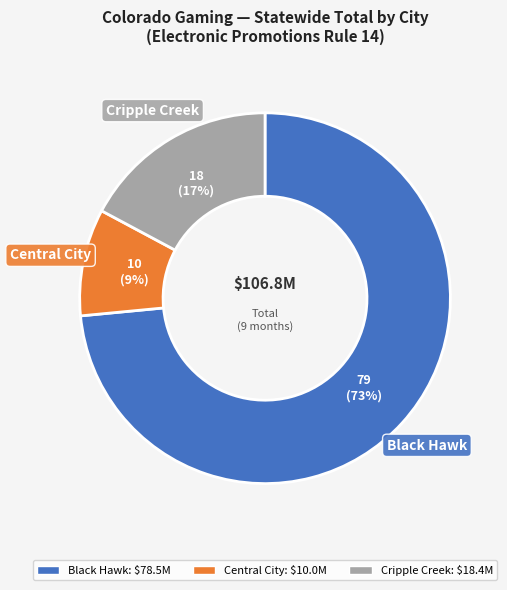

Which category has the biggest portion of the pie?

Black Hawk